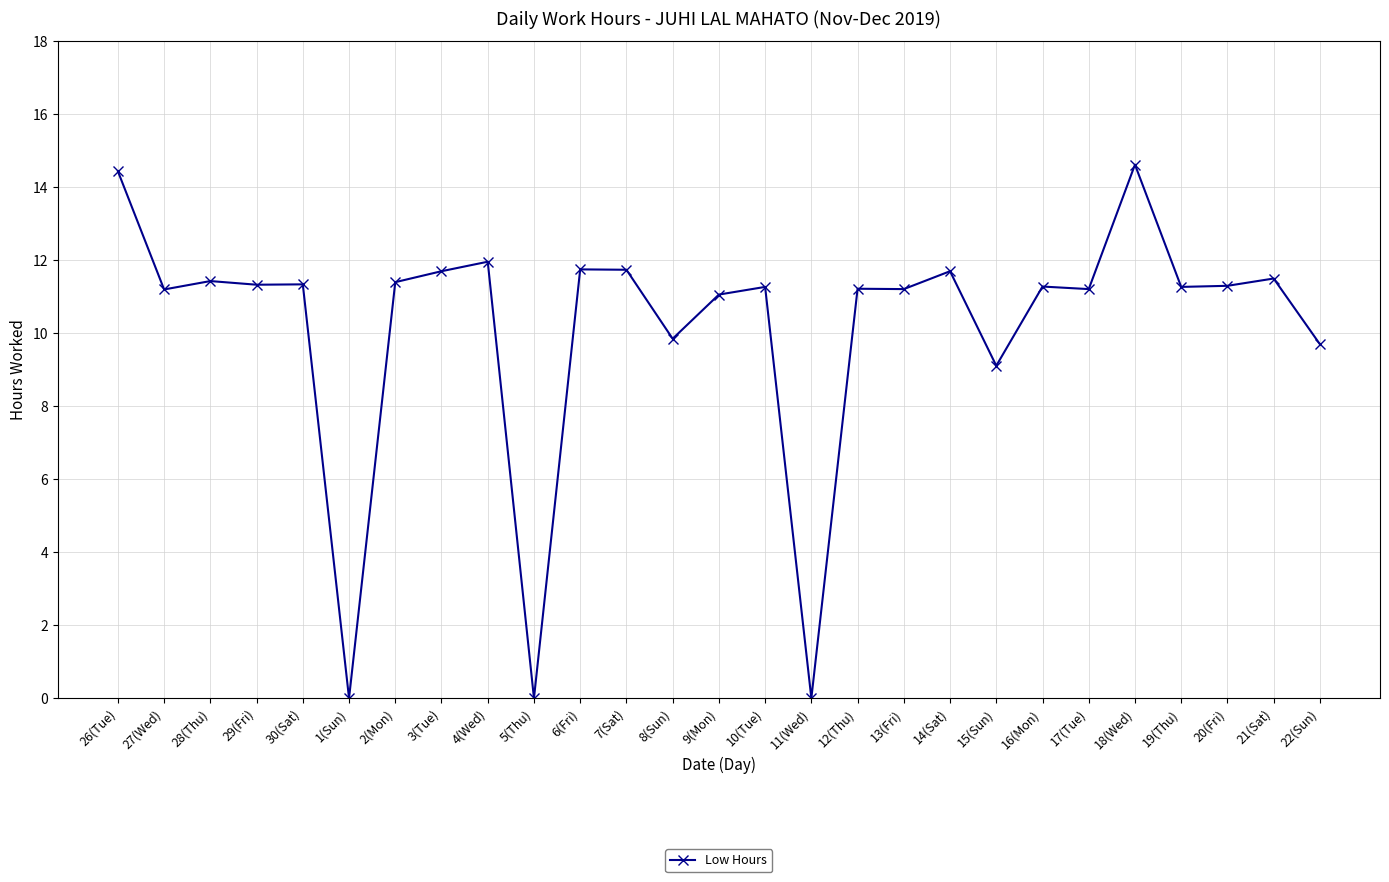

Read the value at 22(Sun).

9.7